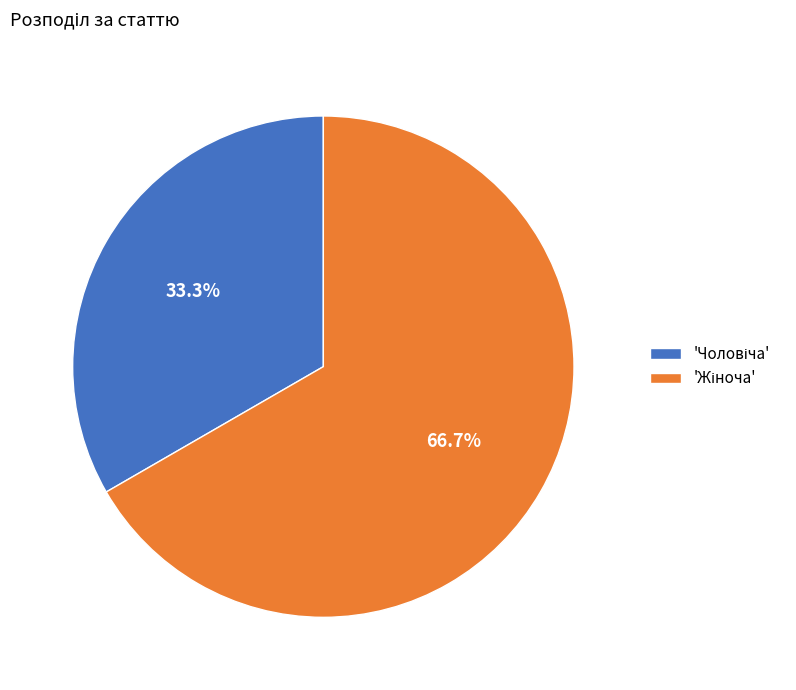

Is there any slice that represents more than half of the pie?

Yes